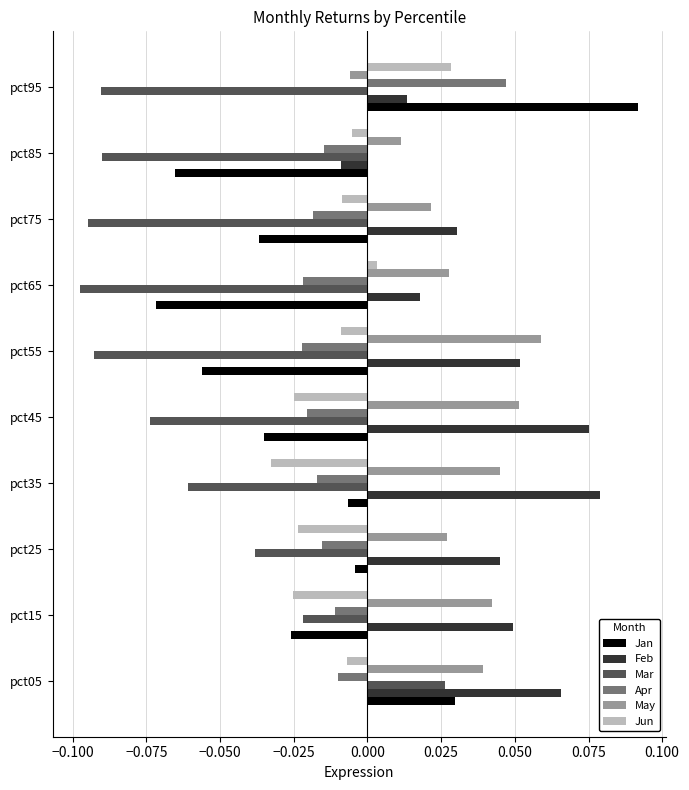

What is the sum of all Feb values?

0.4